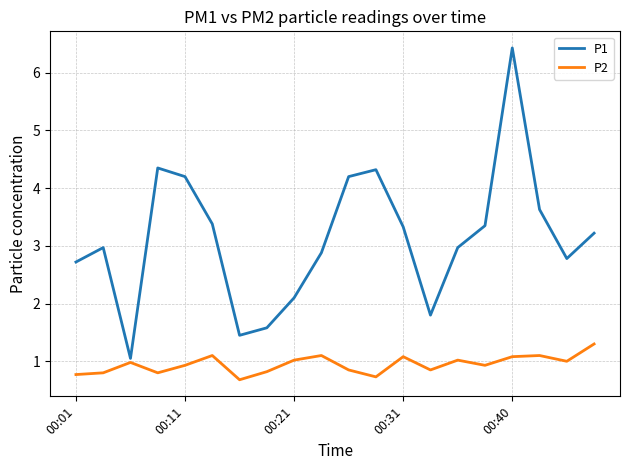

What is the maximum value for P2?

1.3